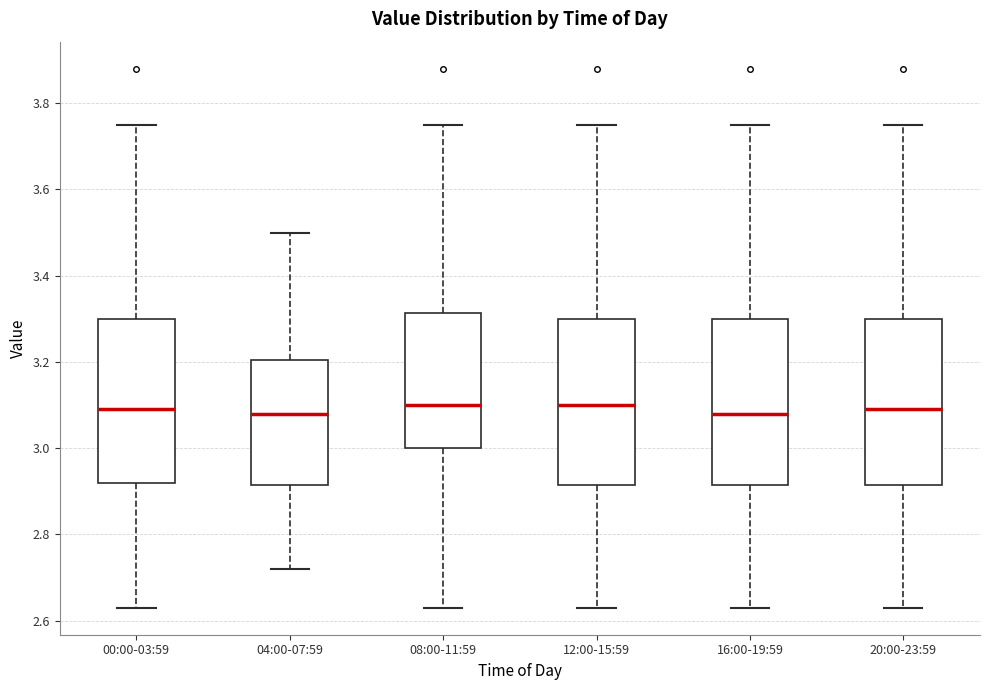

Reading left to right, read every box against the y-axis: the position of its median line, the range the box covers, and the ends of its whiskers. The values are not printed on the chart, so give them approximately, as read against the axis.

00:00-03:59: median 3.10, box 2.92 to 3.30, whiskers 2.64 to 3.76
04:00-07:59: median 3.08, box 2.92 to 3.20, whiskers 2.72 to 3.50
08:00-11:59: median 3.10, box 3.00 to 3.32, whiskers 2.64 to 3.76
12:00-15:59: median 3.10, box 2.92 to 3.30, whiskers 2.64 to 3.76
16:00-19:59: median 3.08, box 2.92 to 3.30, whiskers 2.64 to 3.76
20:00-23:59: median 3.10, box 2.92 to 3.30, whiskers 2.64 to 3.76